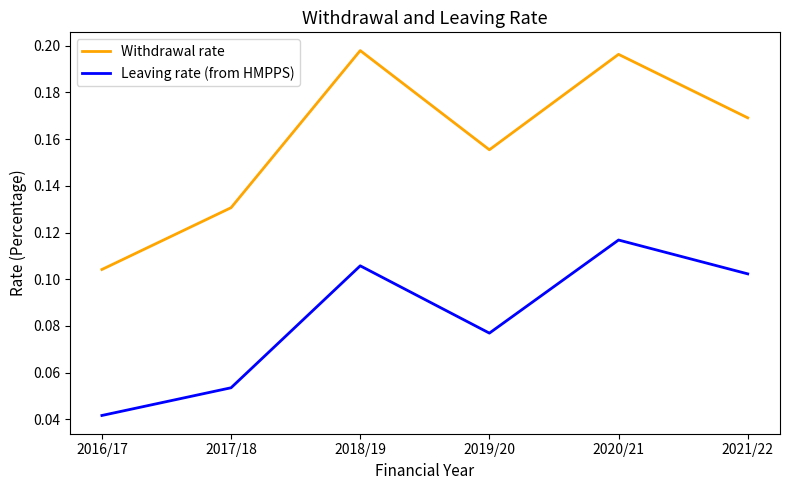

True or false: Leaving rate (from HMPPS) and Withdrawal rate cross at least once.

False